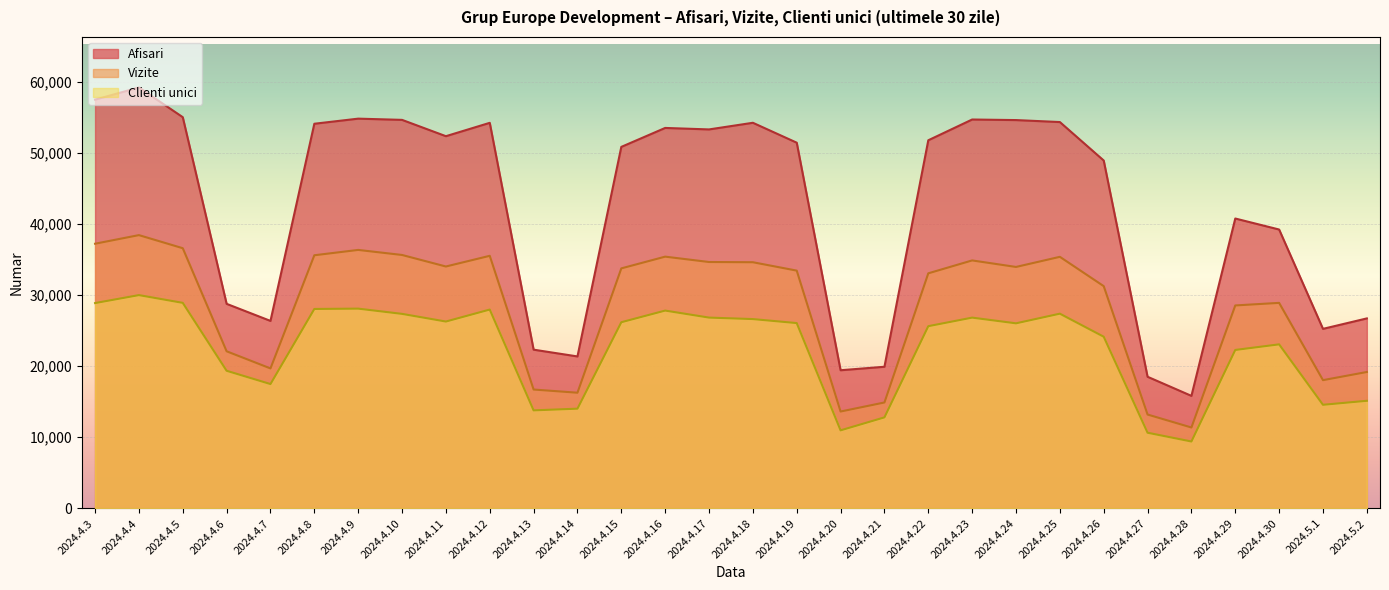

What is the sum of the Clienti unici values at 2024.4.21 and 2024.4.8?

40826